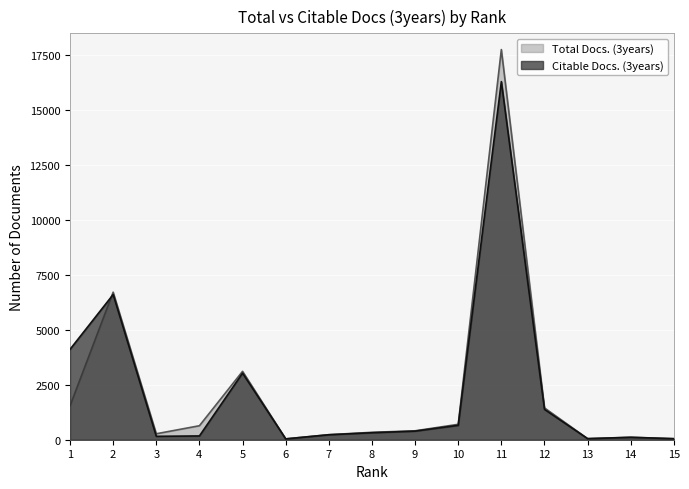

Where is the first local maximum for Total Docs. (3years)?

2